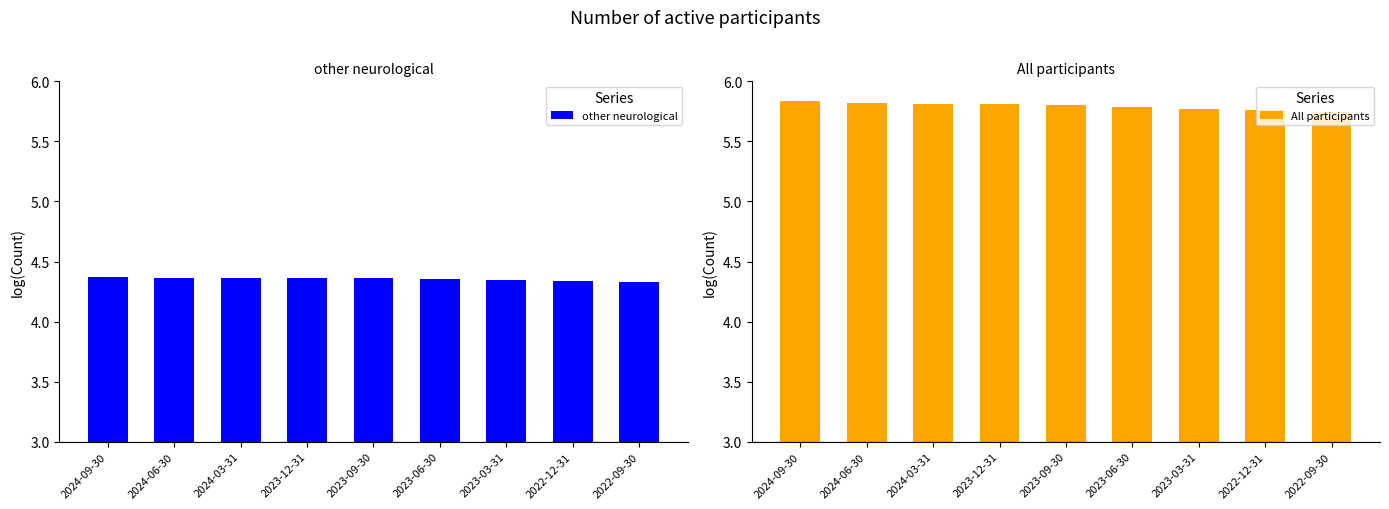

The All participants series shows 4.0 at 2022-09-30. True or false?

False